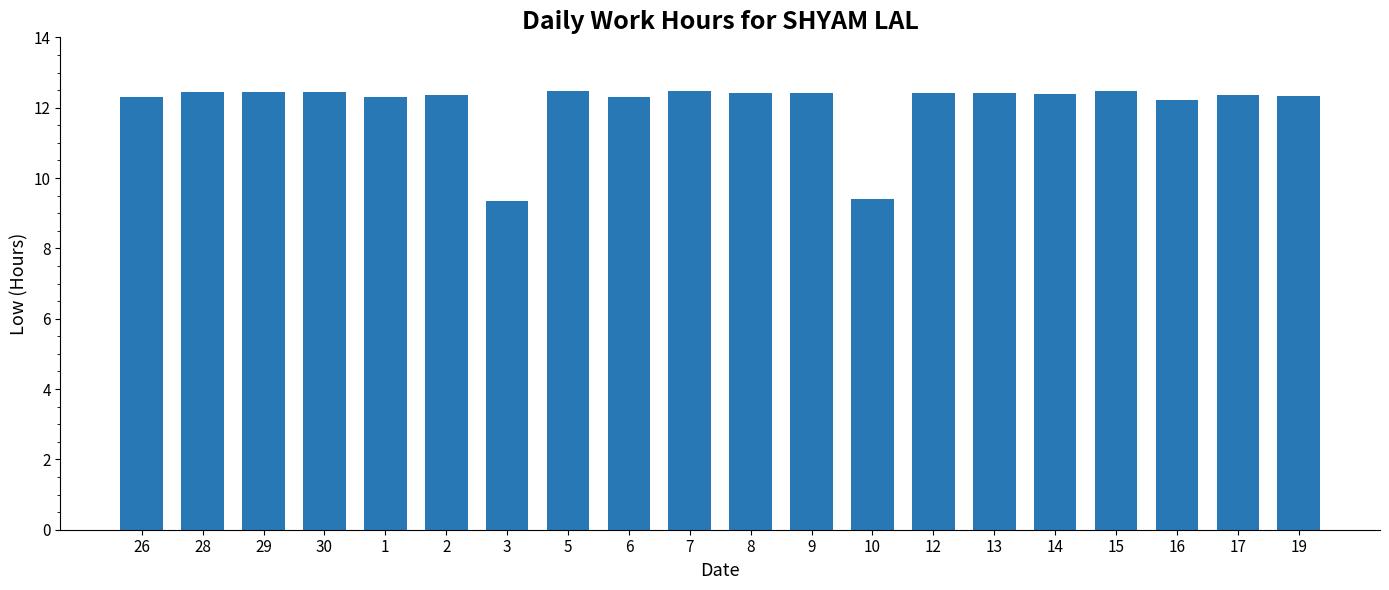

What is the ratio of the value at 5 to the value at 19?

1.0